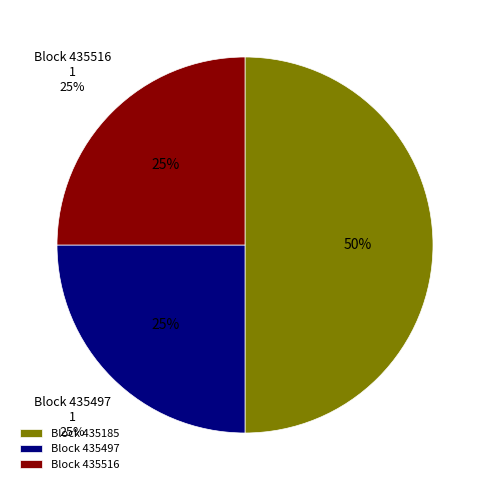

Is there any slice that represents more than half of the pie?

No